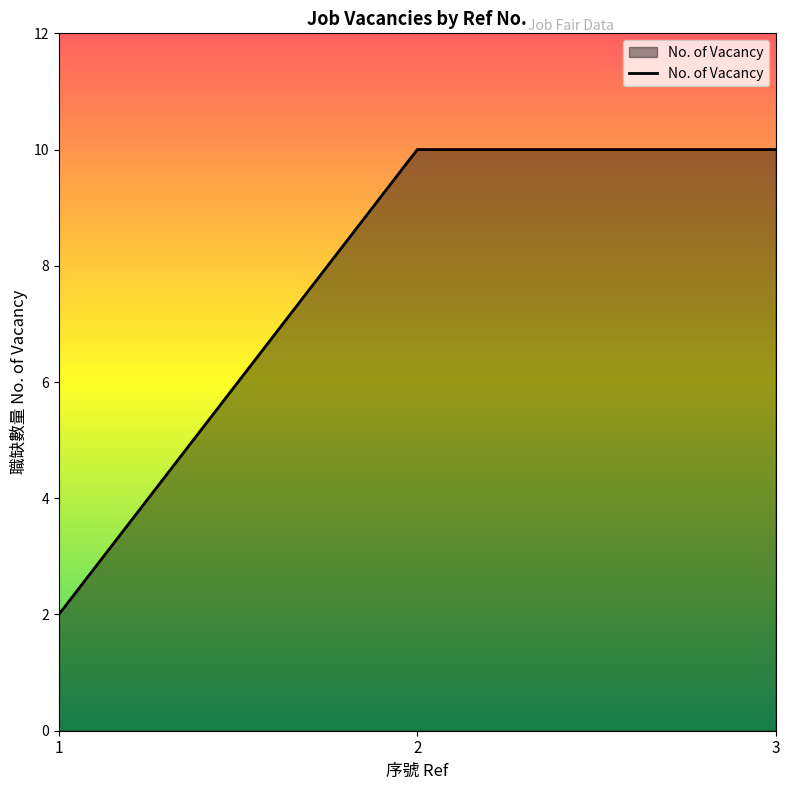

What is the greatest value displayed?

10